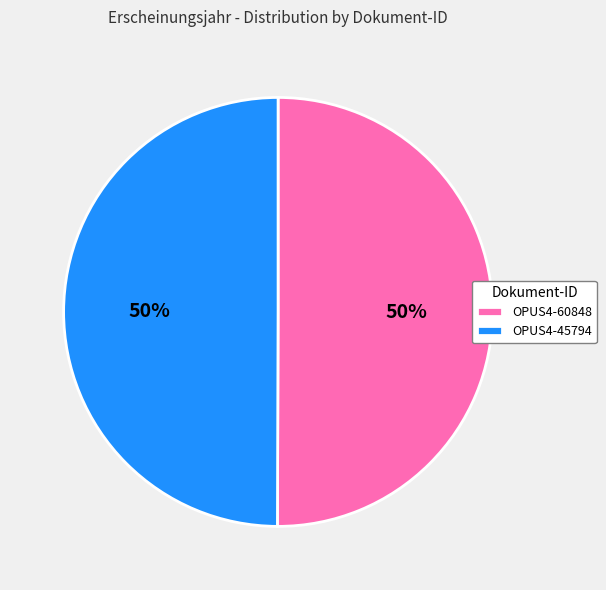

To the nearest percent, what portion does OPUS4-60848 represent?

50%